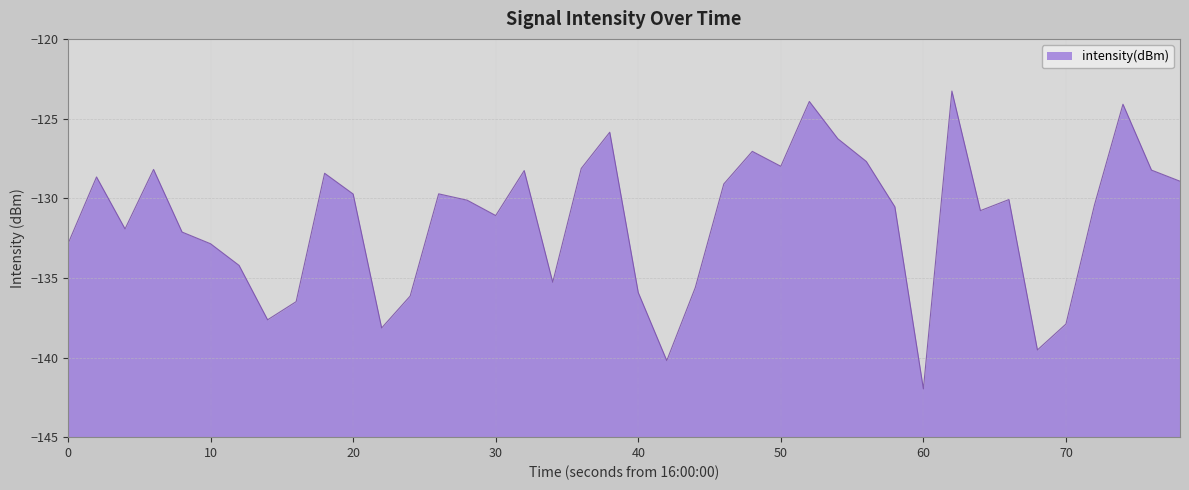

What is the difference between the maximum and minimum values?

18.7